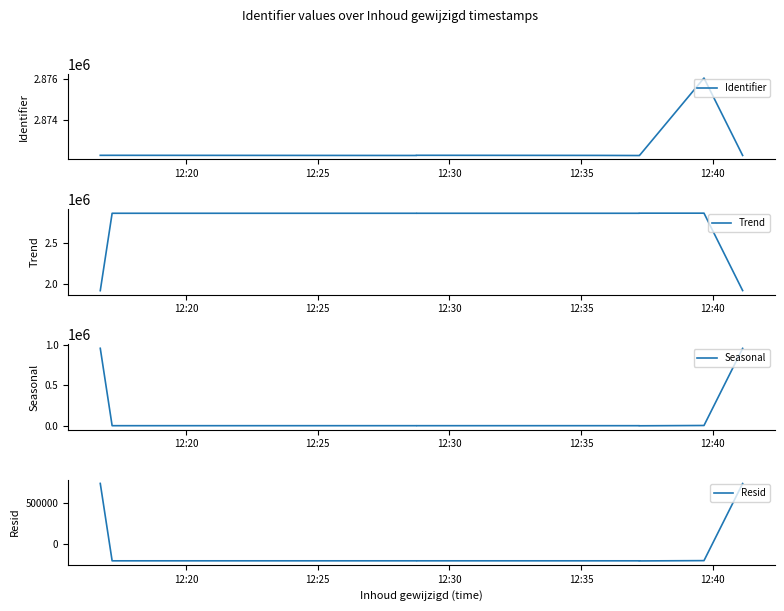

The value of Identifier at 12:30 is 2872246.0. True or false?

True